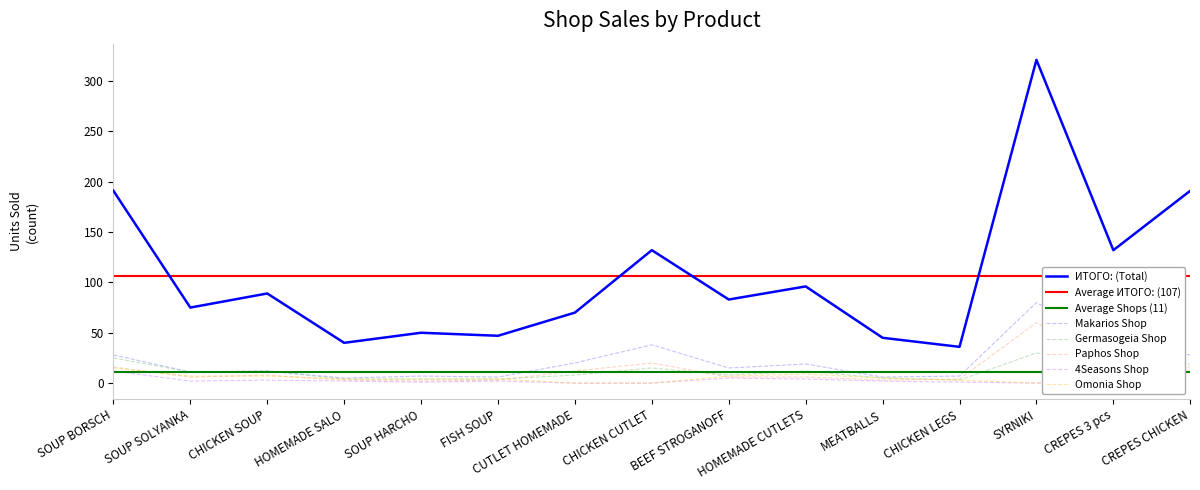

What is the difference between the maximum and second lowest values in the ИТОГО: series?

281